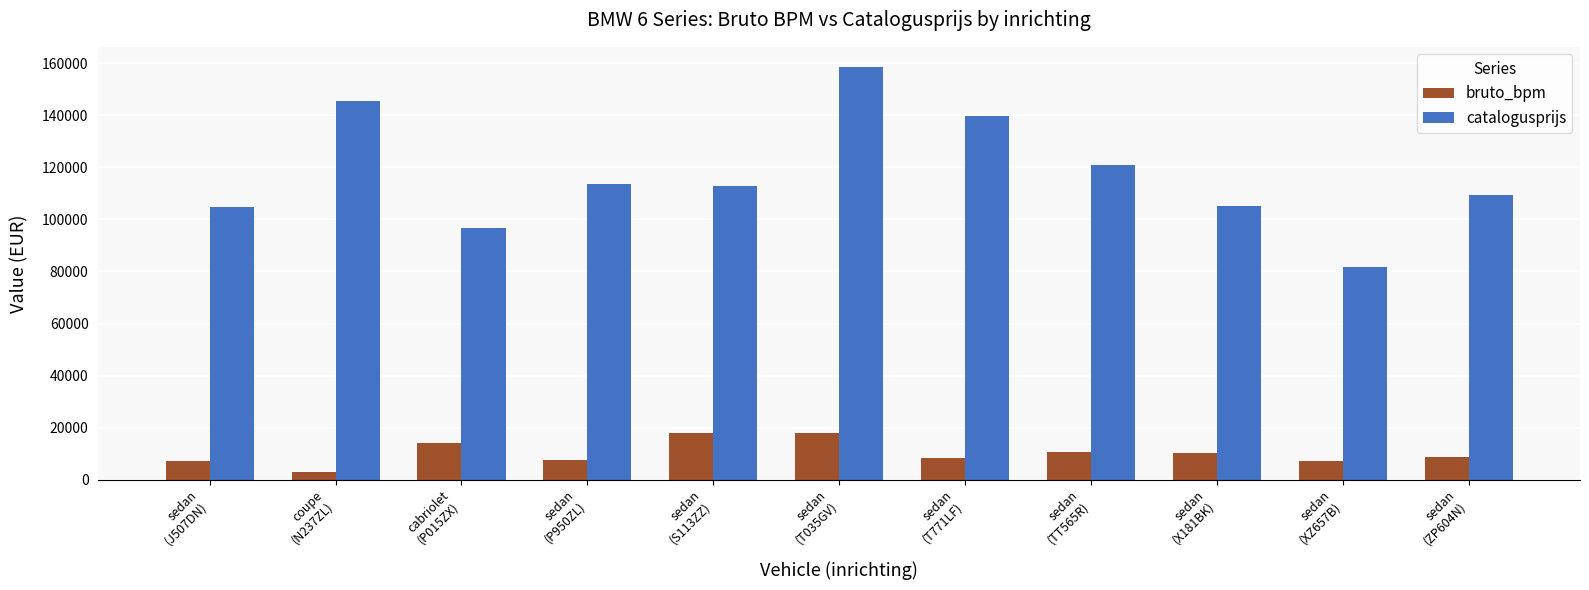

Which series has the largest total across all categories?

catalogusprijs